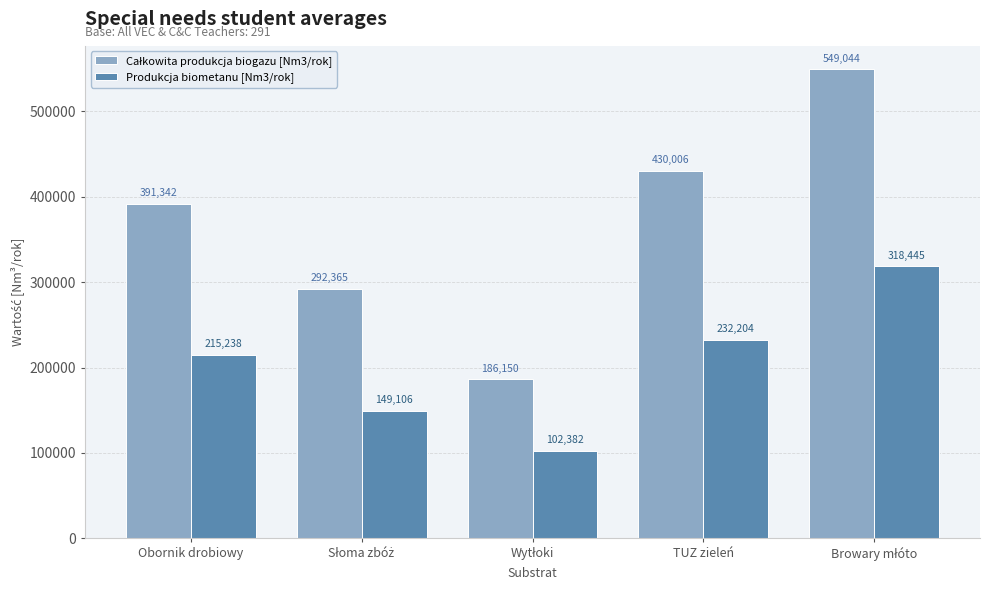

The Produkcja biometanu [Nm3/rok] series shows 215238.1 at Obornik drobiowy. True or false?

True